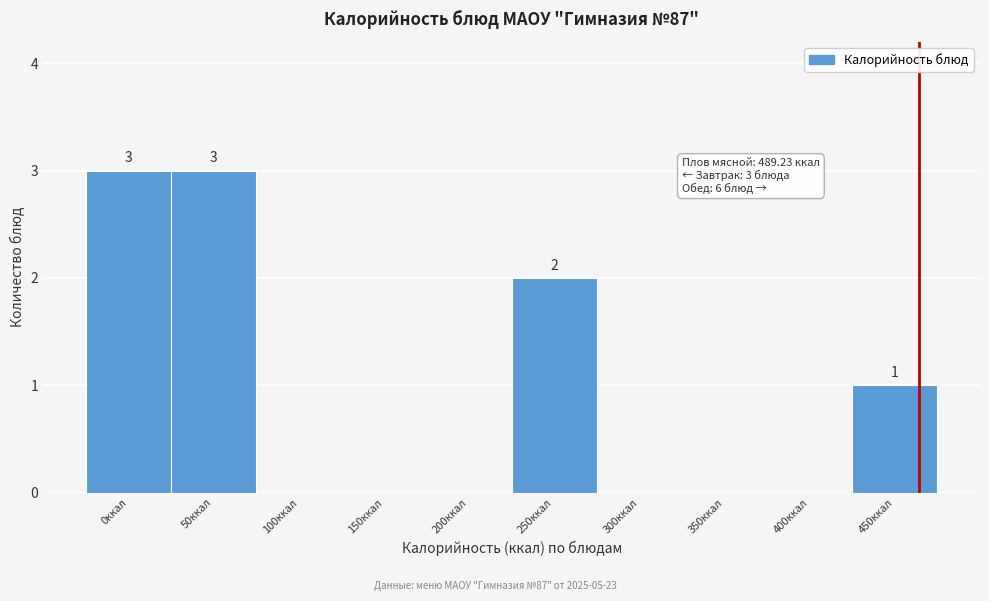

Reading left to right, list all the values displayed in this chart.

0ккал=3	50ккал=3	100ккал=0	150ккал=0	200ккал=0	250ккал=2	300ккал=0	350ккал=0	400ккал=0	450ккал=1